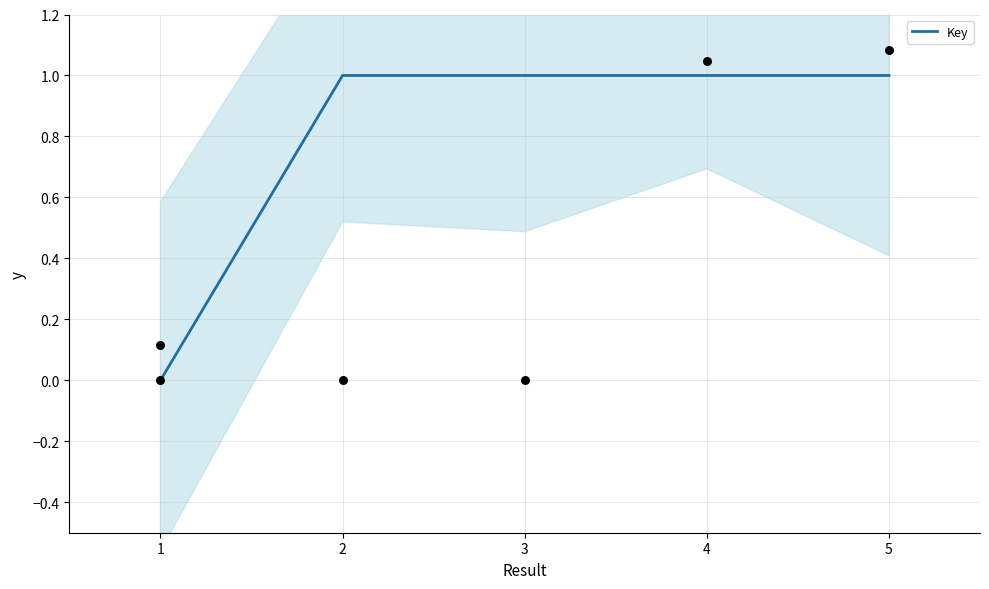

Which has a higher value, 1 or 5?

5